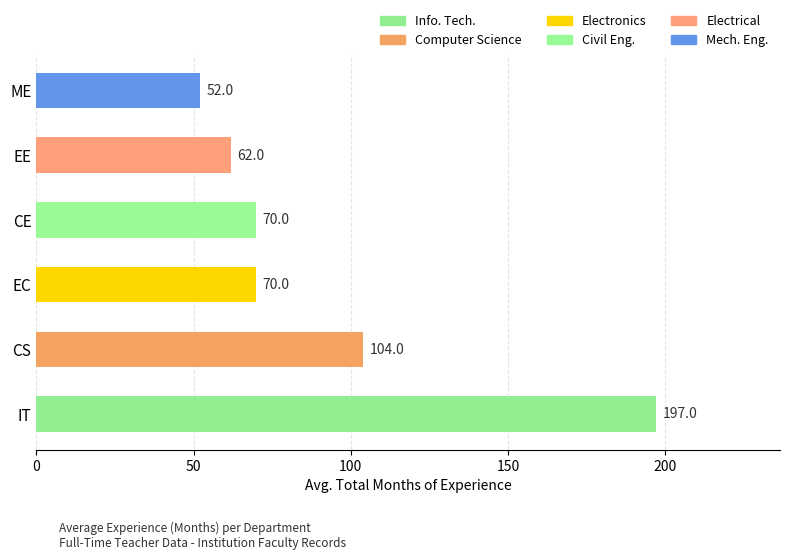

Reading bottom to top, extract all data points from this chart.

197	104	70	70	62	52